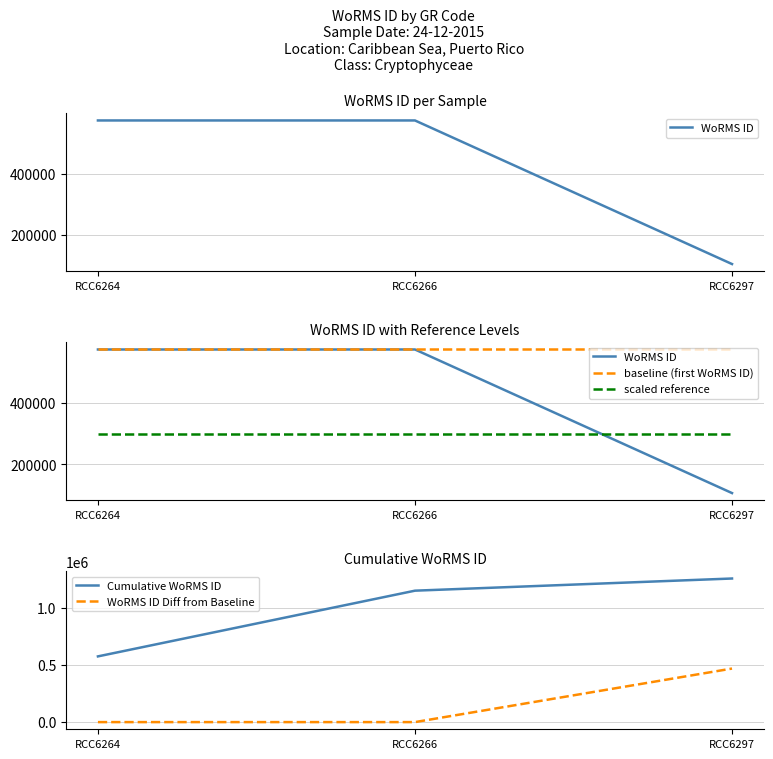

What is the value of the scaled reference point at the 1st from the left?

300000